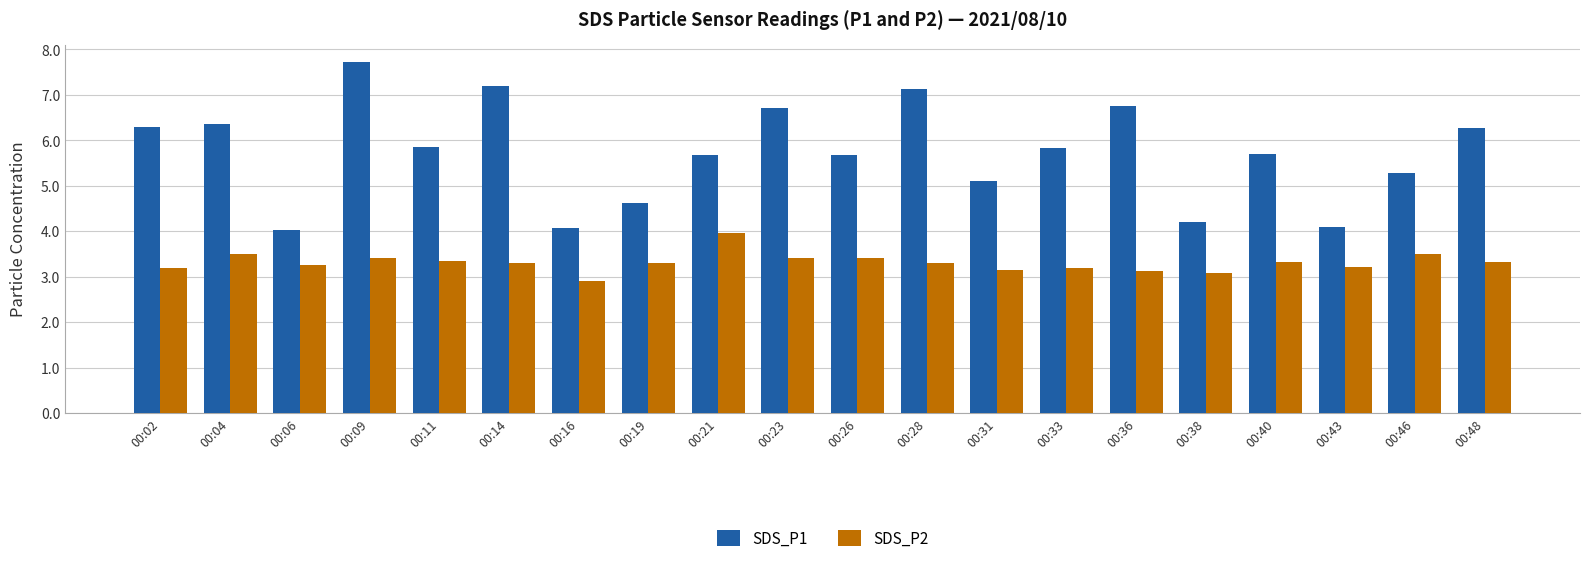

Which category has the lowest value in the SDS_P2 series?

00:16